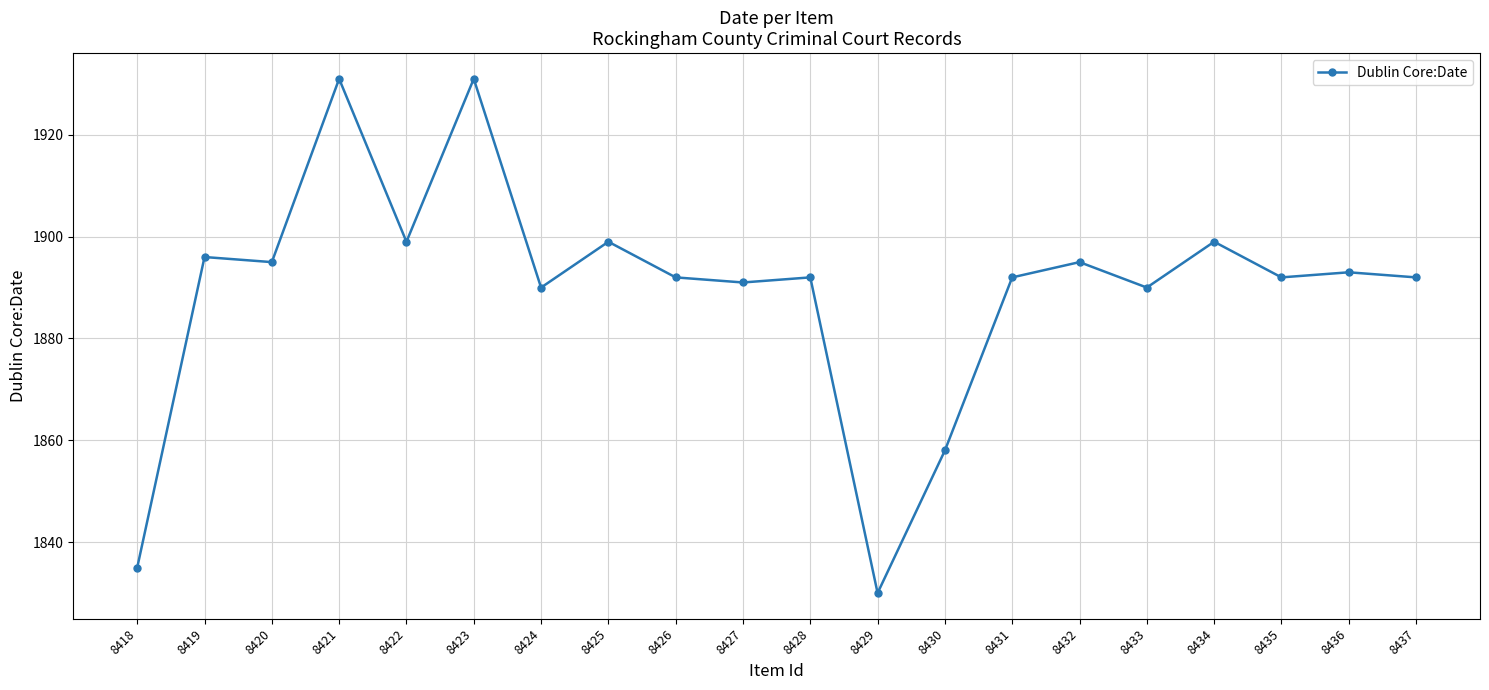

How many categories are shown in the chart?

20